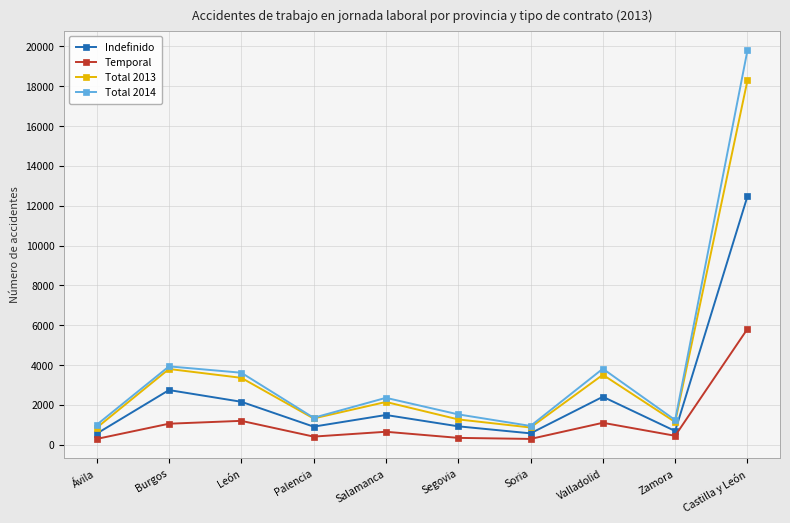

Is it true that Temporal equals 452 at Zamora?

True